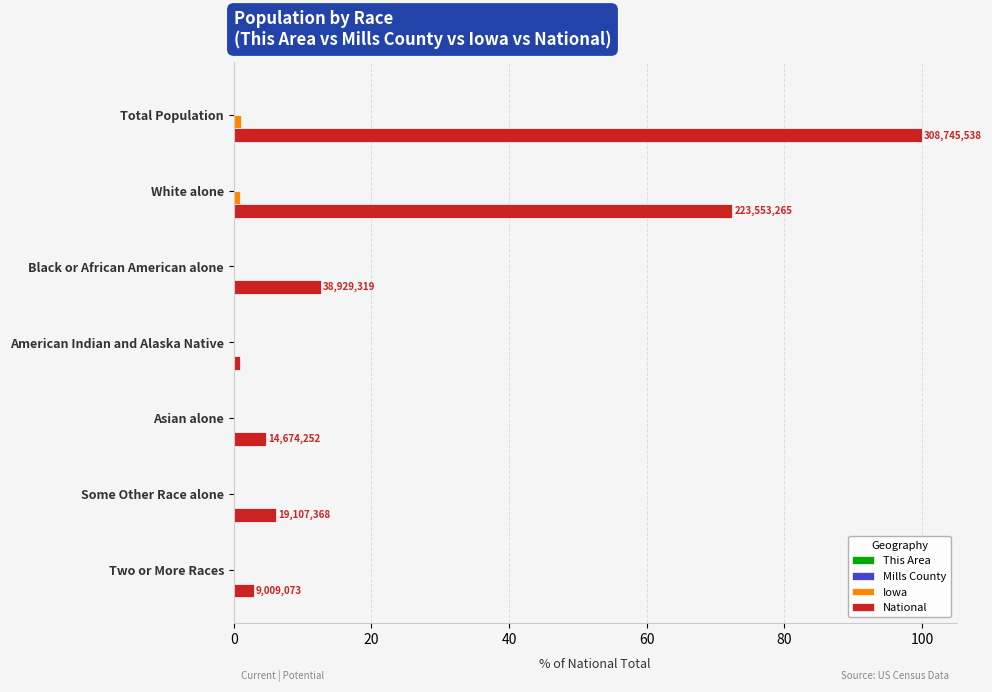

Which series has the largest total across all categories?

National